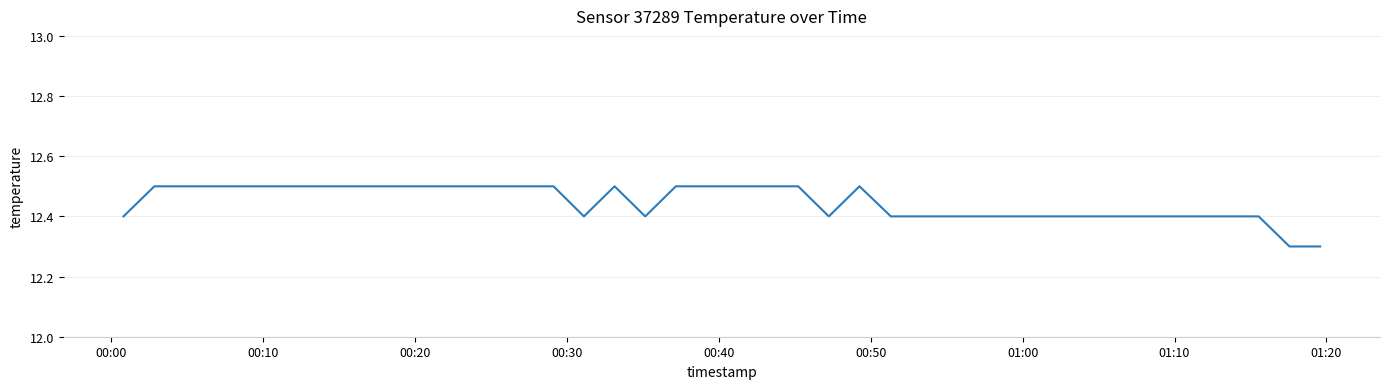

Does the chart display data point markers on the line(s)?

No